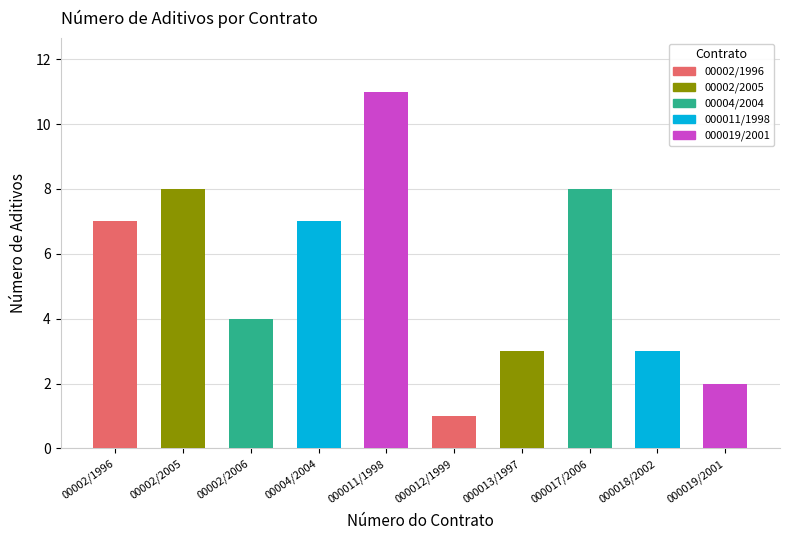

What is the average value?

5